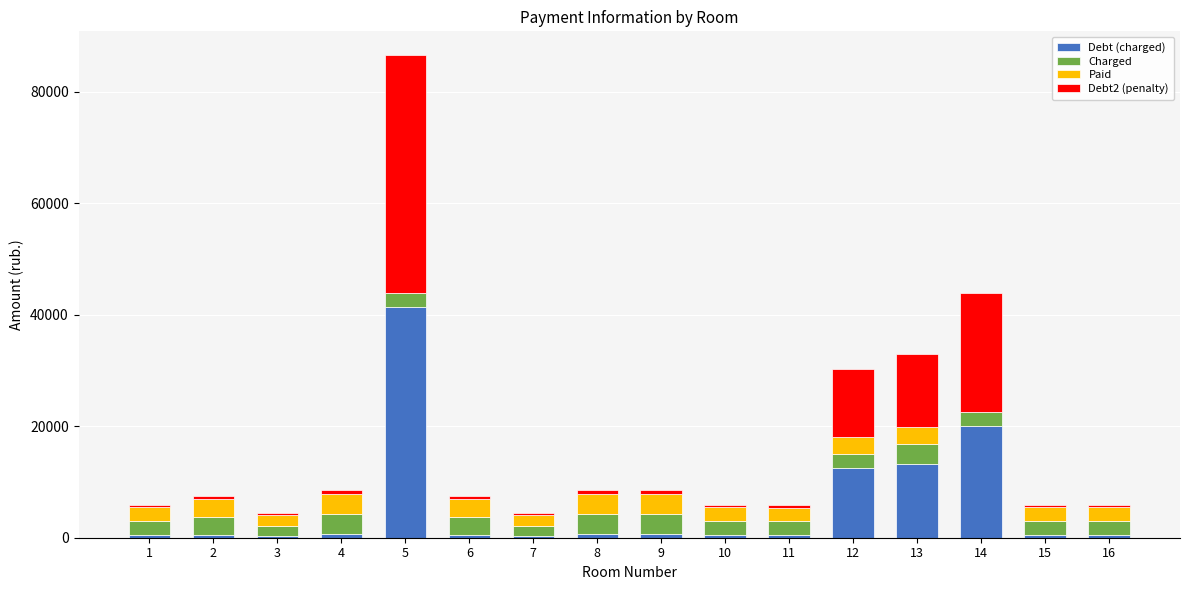

What is the sum of all Debt (charged) values?

92867.5